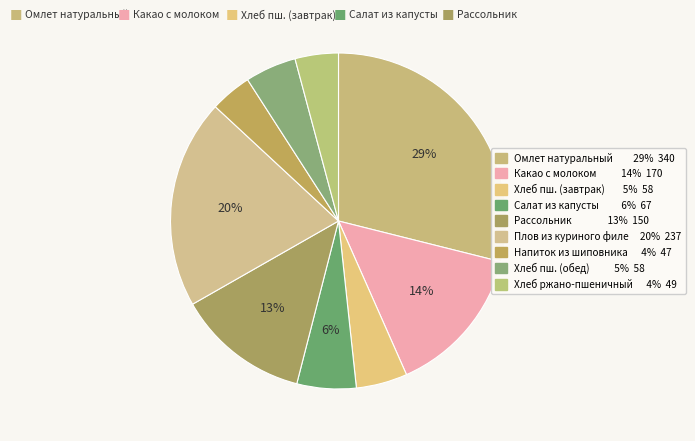

How many segments does this pie chart have?

9